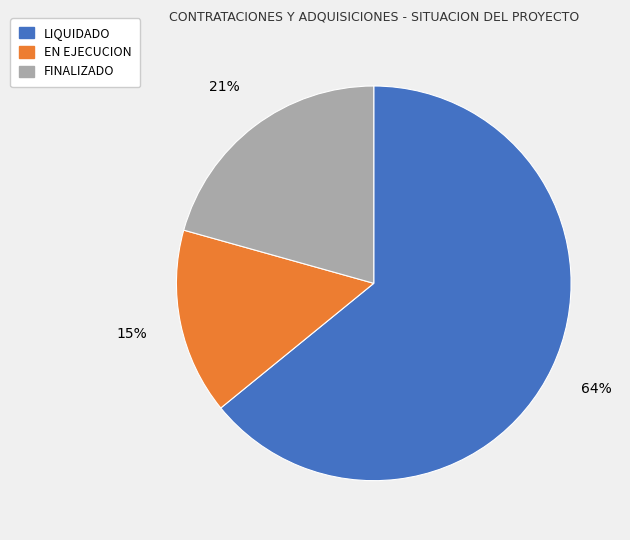

What is the smallest slice in the pie chart?

EN EJECUCION